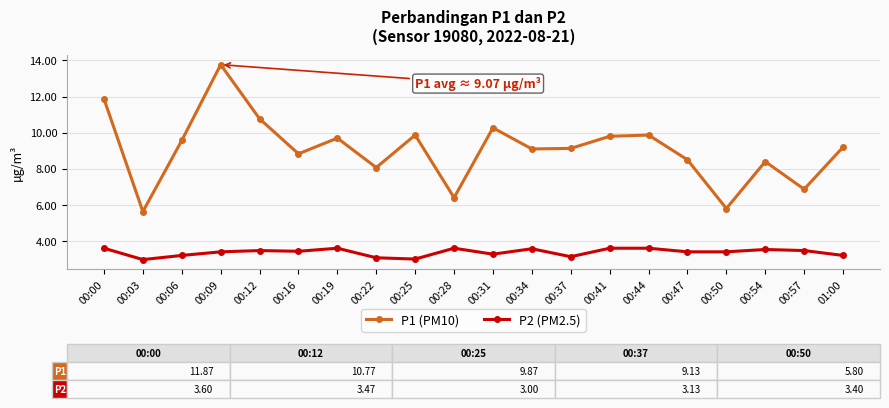

True or false: P2 (PM2.5) and P1 (PM10) intersect in this chart.

False